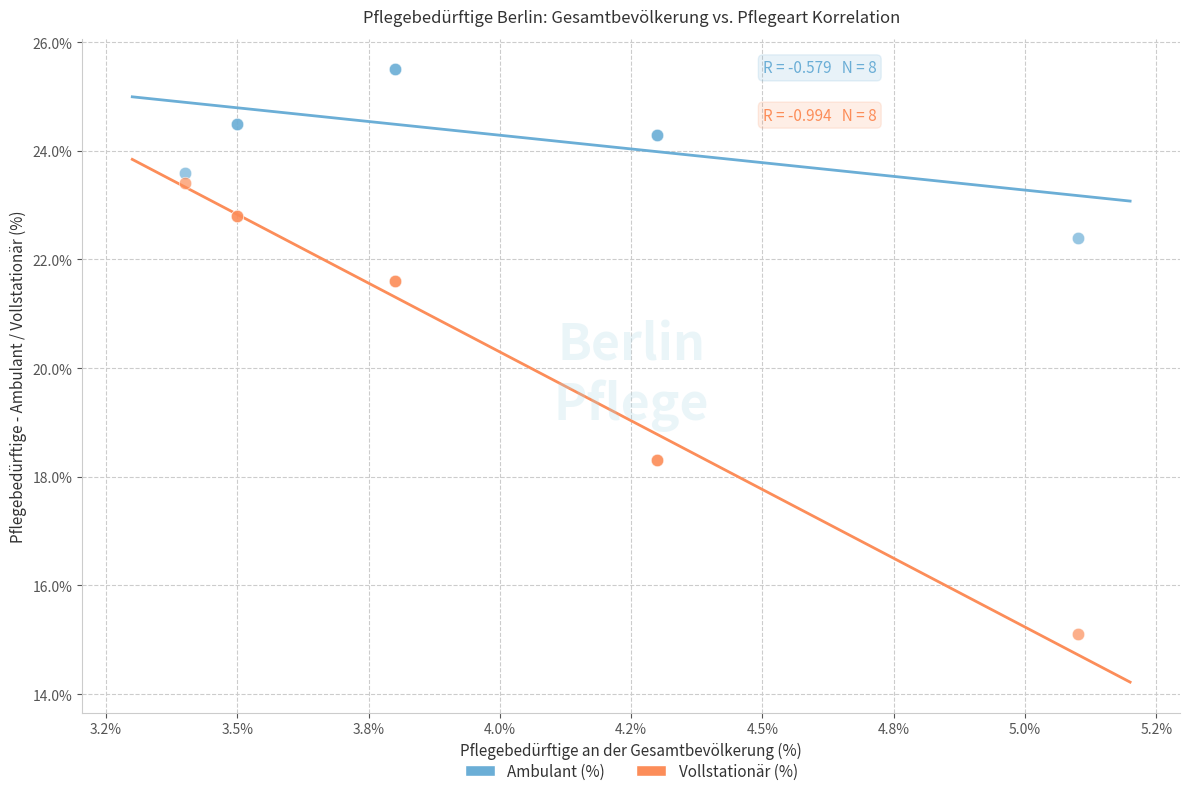

What is the X range (max minus min) for the scatter plot?

1.7